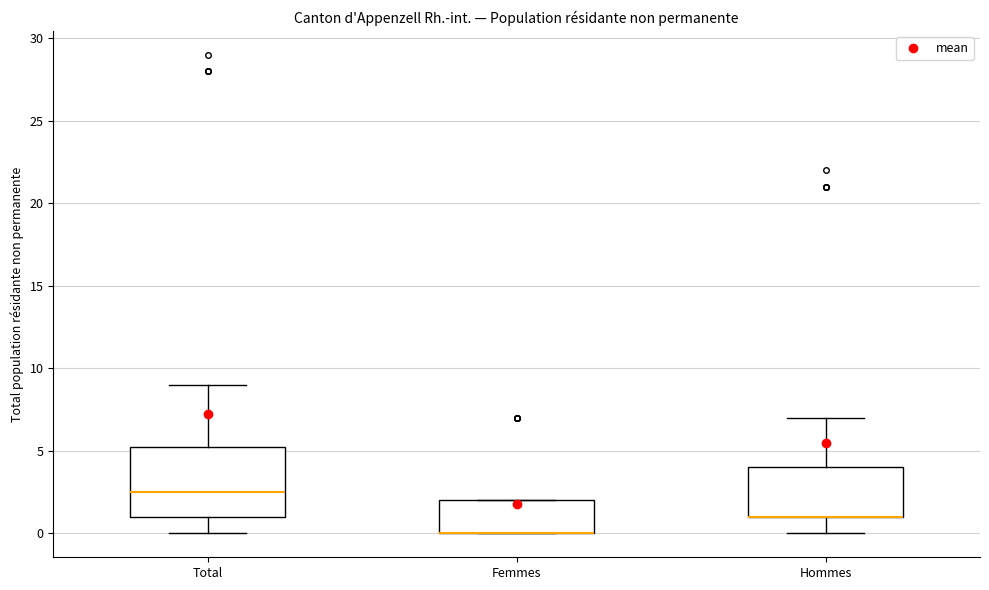

Reading left to right, read every box against the y-axis: the position of its median line, the range the box covers, and the ends of its whiskers. The values are not printed on the chart, so give them approximately, as read against the axis.

Total: median 2.5, box 1.0 to 5.5, whiskers 0.0 to 9.0
Femmes: median 0.0 (drawn on the box's lower edge), box 0.0 to 2.0, whiskers 0.0 to 2.0
Hommes: median 1.0 (drawn on the box's lower edge), box 1.0 to 4.0, whiskers 0.0 to 7.0